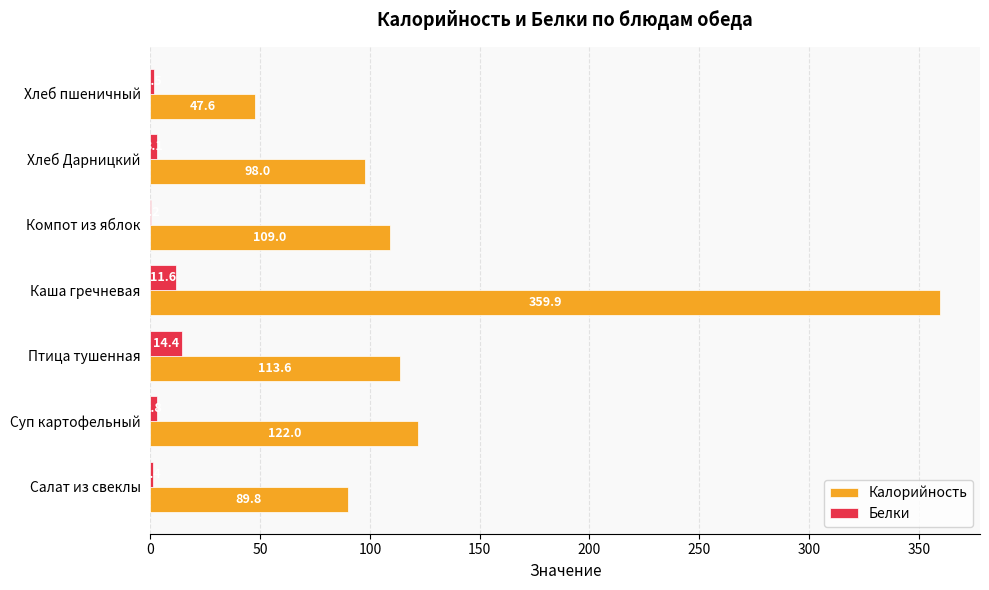

What is the average value of the Калорийность series?

134.3